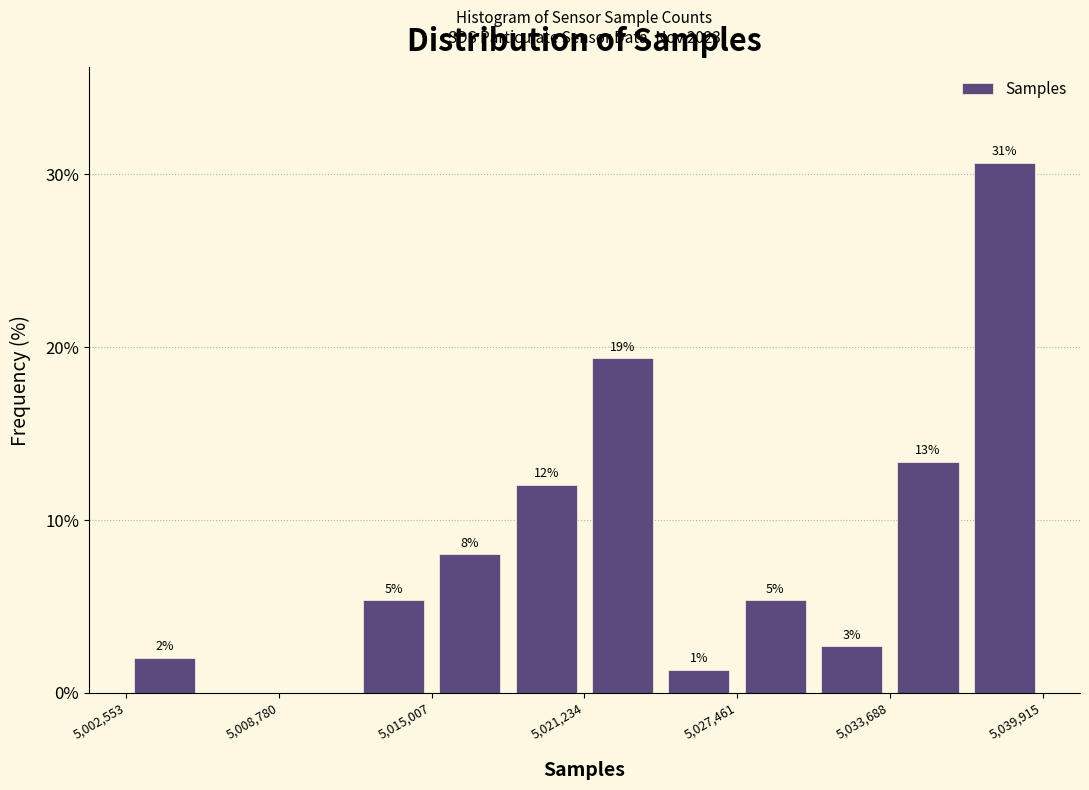

Around what value on the x-axis is the tallest bar? Give the approximate position of its centre, as read against the axis.

5038000